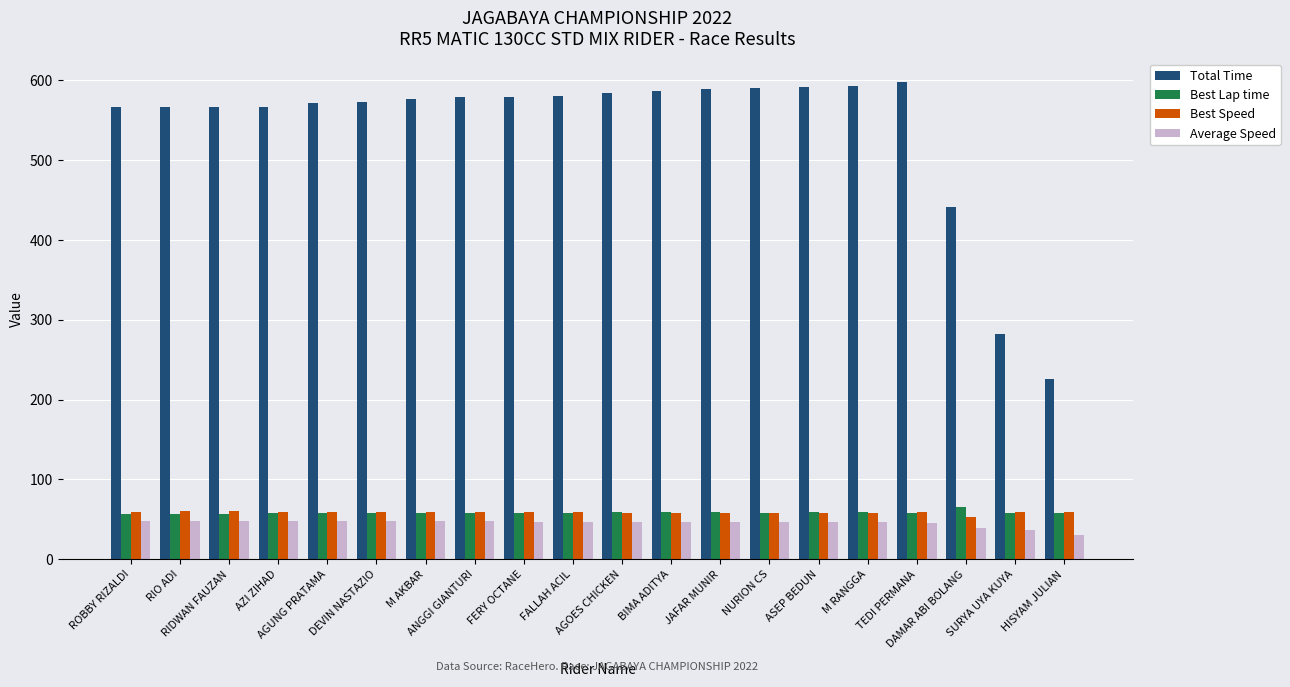

What is the average value of the Best Speed series?

58.5